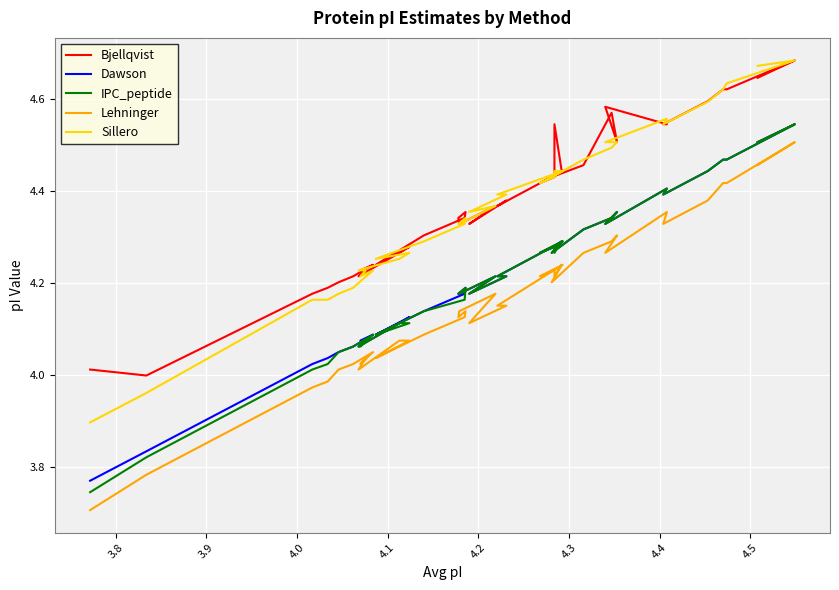

What is the minimum value shown in the chart?

3.7